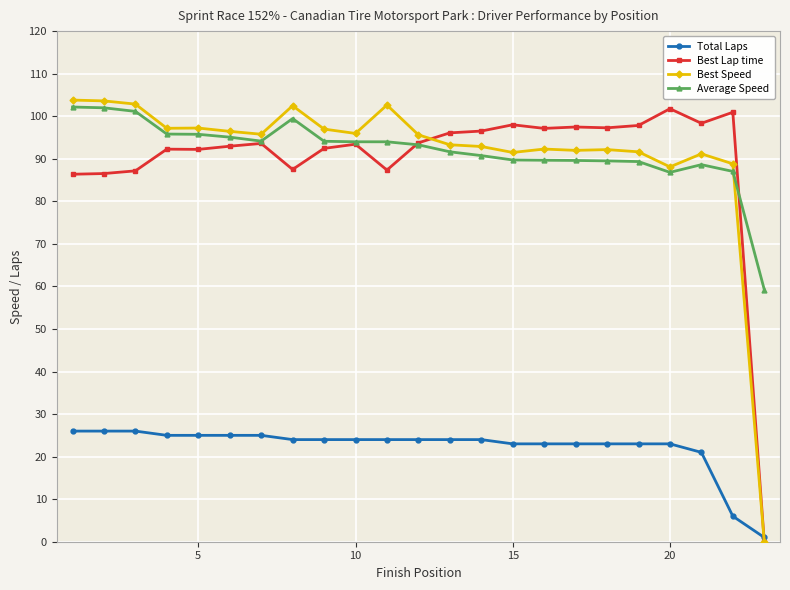

What is the value of the Best Speed point at the 5th from the left?

97.2